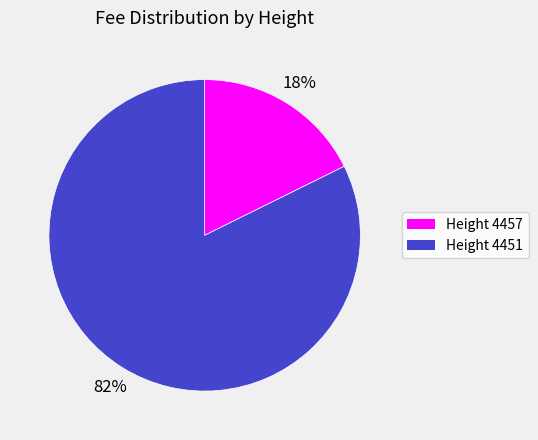

Is there any slice that represents more than half of the pie?

Yes